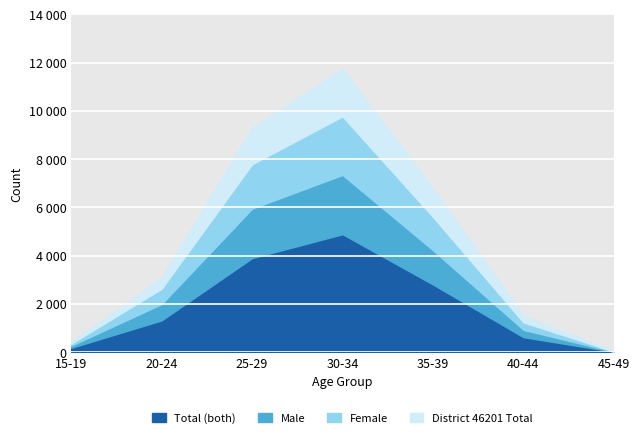

How many series are shown in this chart?

4